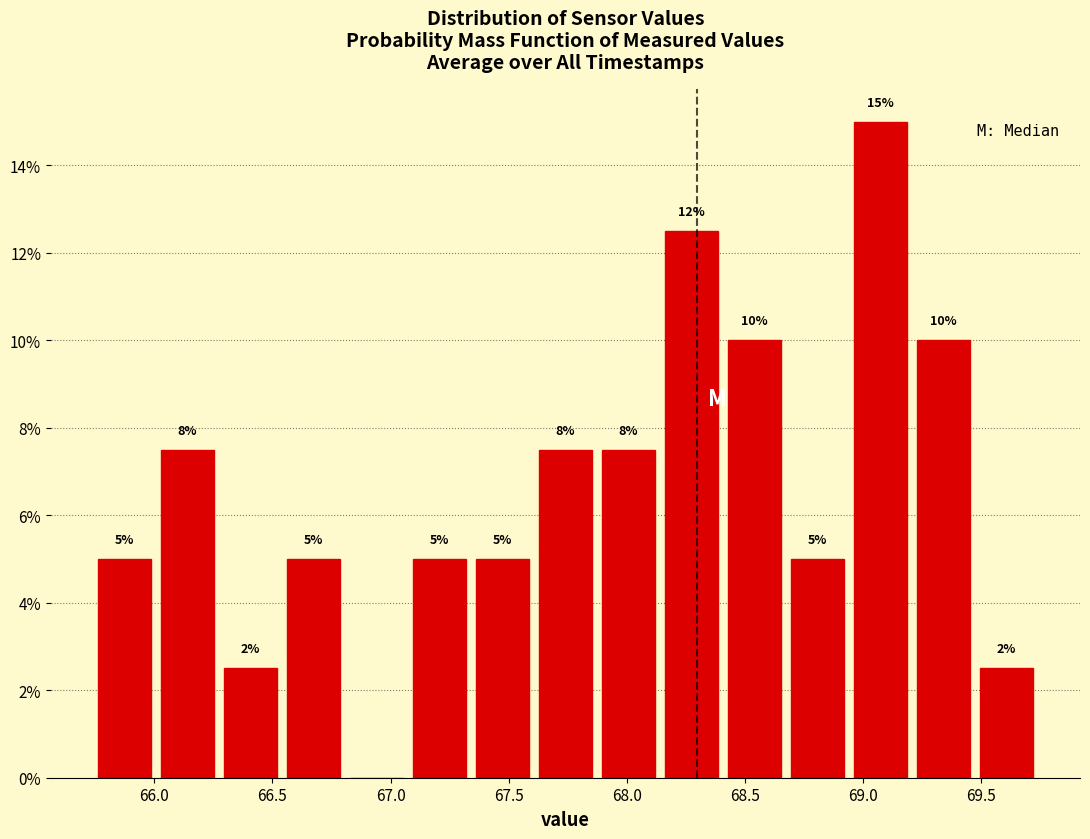

Over which range of the x-axis is the bar tallest?

68.95 to 69.20